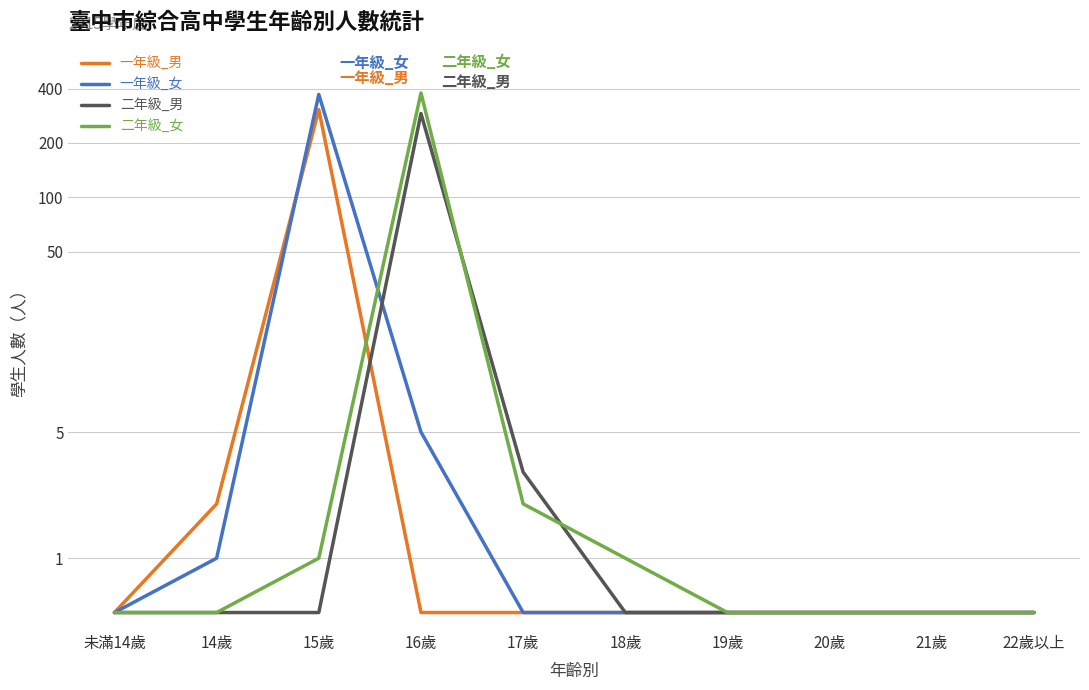

Where is the first local maximum for 一年級_男?

15歲